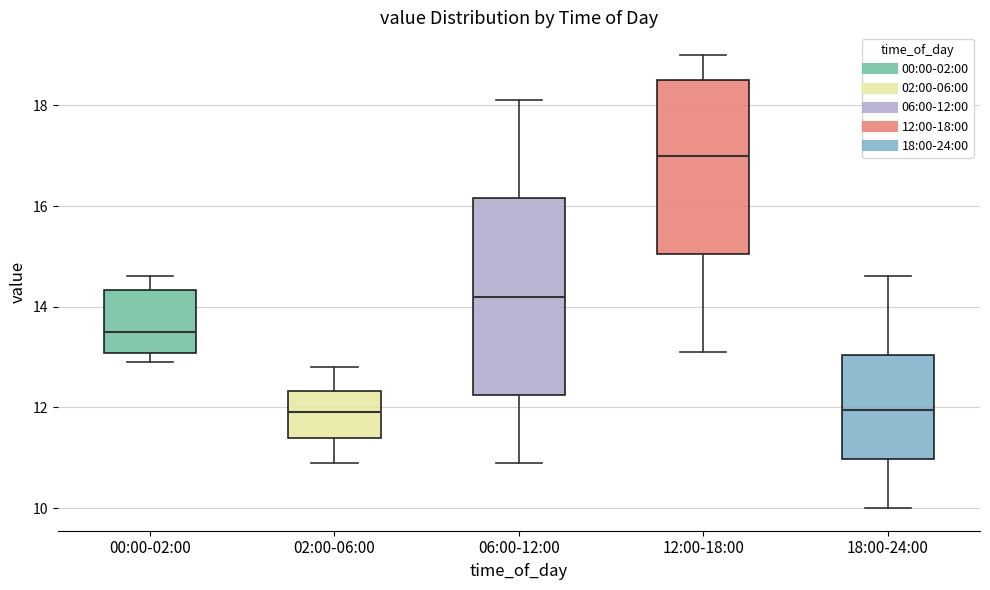

Comparing the boxes themselves (not the whiskers), which one is the tallest?

06:00-12:00